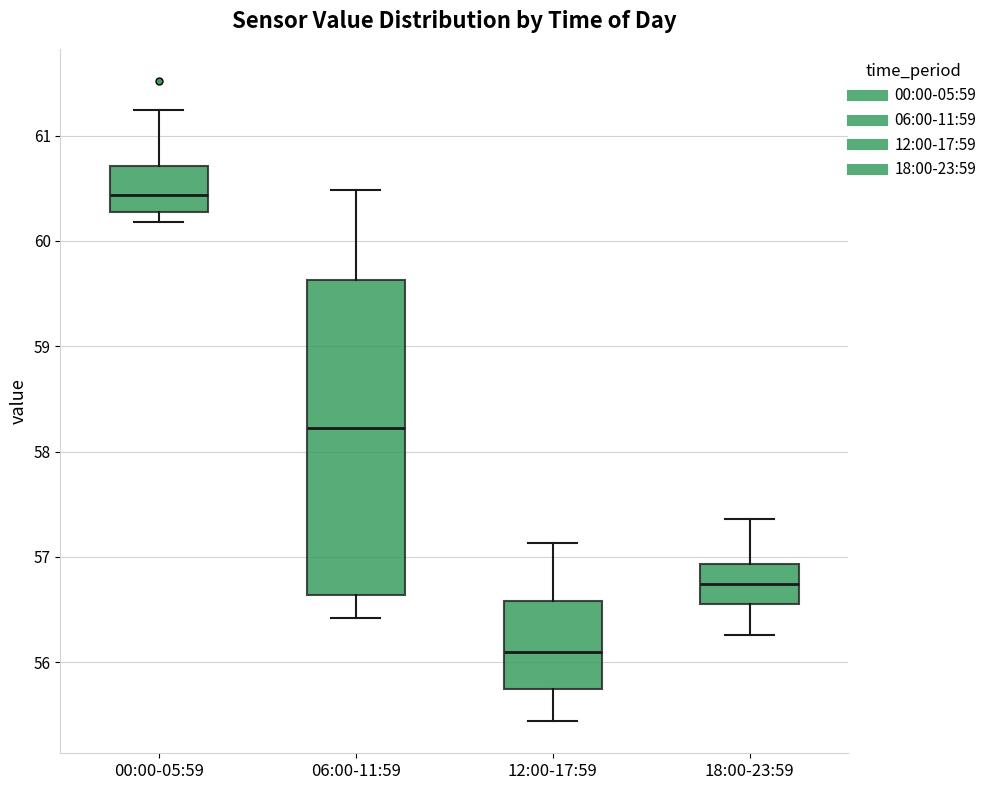

Reading left to right, read every box against the y-axis: the position of its median line, the range the box covers, and the ends of its whiskers. The values are not printed on the chart, so give them approximately, as read against the axis.

00:00-05:59: median 60.4, box 60.3 to 60.7, whiskers 60.2 to 61.2
06:00-11:59: median 58.2, box 56.6 to 59.6, whiskers 56.4 to 60.5
12:00-17:59: median 56.1, box 55.7 to 56.6, whiskers 55.4 to 57.1
18:00-23:59: median 56.7, box 56.6 to 56.9, whiskers 56.3 to 57.4